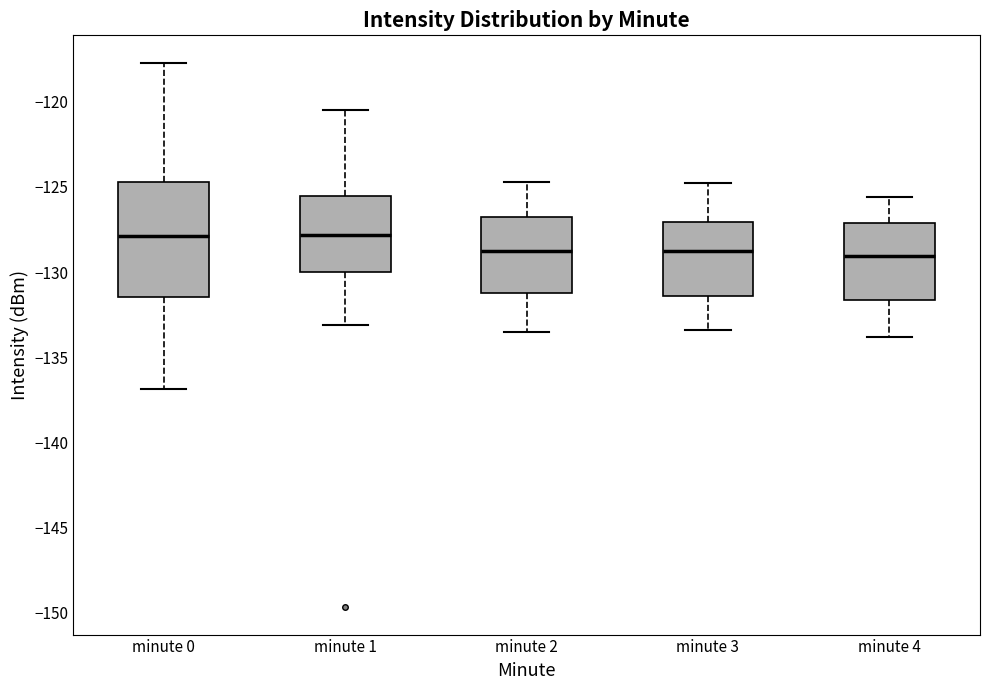

Reading left to right, read every box against the y-axis: the position of its median line, the range the box covers, and the ends of its whiskers. The values are not printed on the chart, so give them approximately, as read against the axis.

minute 0: median -128.0, box -131.5 to -124.5, whiskers -137.0 to -117.5
minute 1: median -128.0, box -130.0 to -125.5, whiskers -133.0 to -120.5
minute 2: median -128.5, box -131.0 to -127.0, whiskers -133.5 to -124.5
minute 3: median -128.5, box -131.5 to -127.0, whiskers -133.5 to -125.0
minute 4: median -129.0, box -131.5 to -127.0, whiskers -134.0 to -125.5